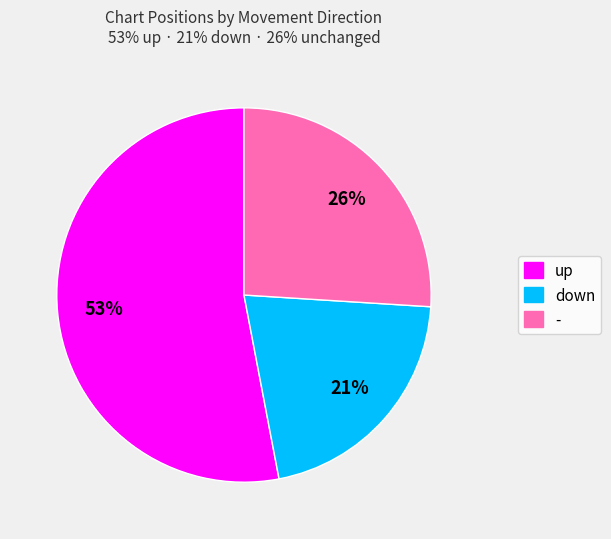

Rank the categories by value from lowest to highest.

down, -, up